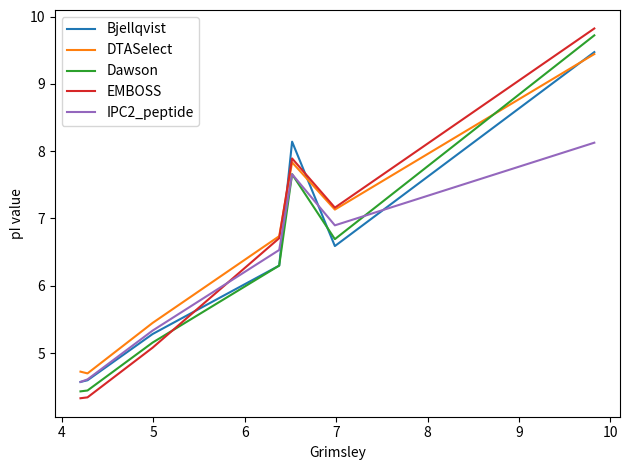

Count the number of categories in the chart.

7